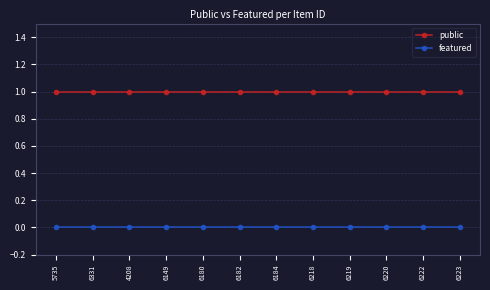

True or false: featured and public intersect in this chart.

False